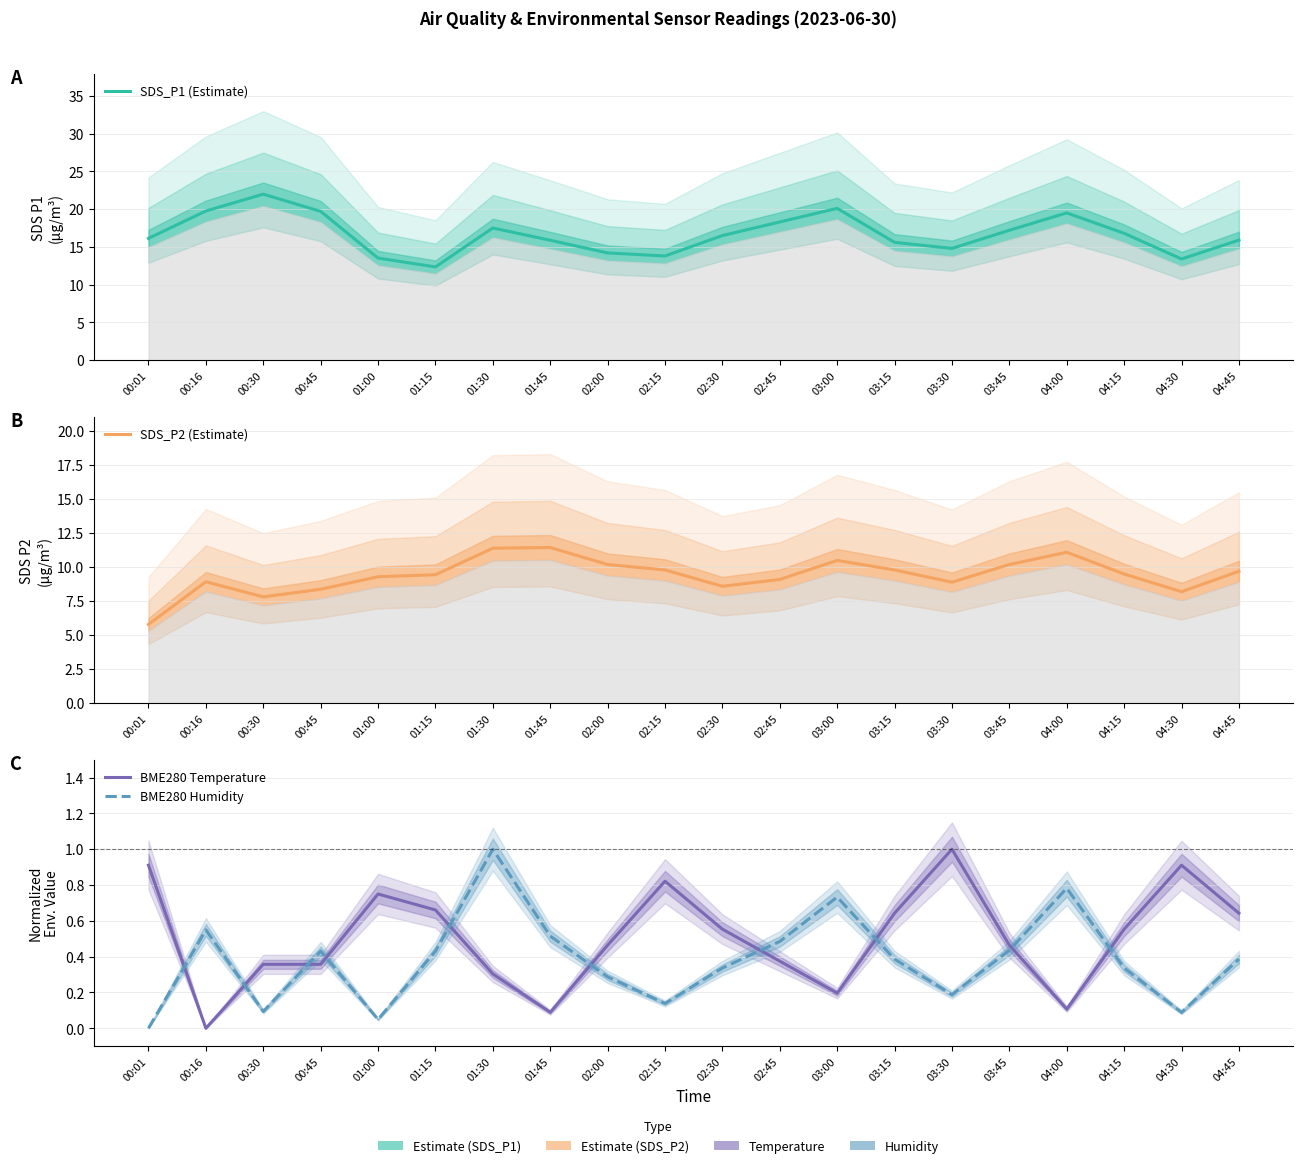

What is the value of the SDS_P1 (Estimate) point at the 2nd from the left?

19.8